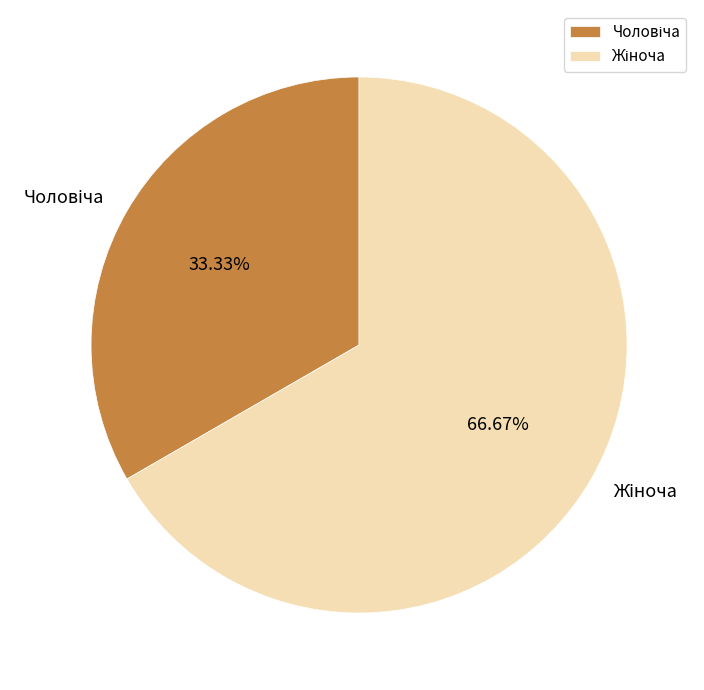

How many slices are in this pie chart?

2